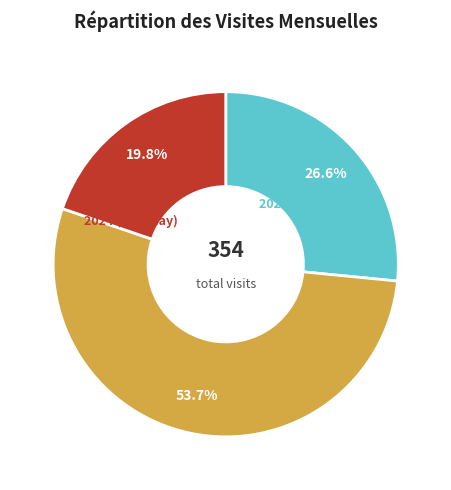

What is the ratio of the value at 2023 to the value at 2024 (Jan-May)?

2.7